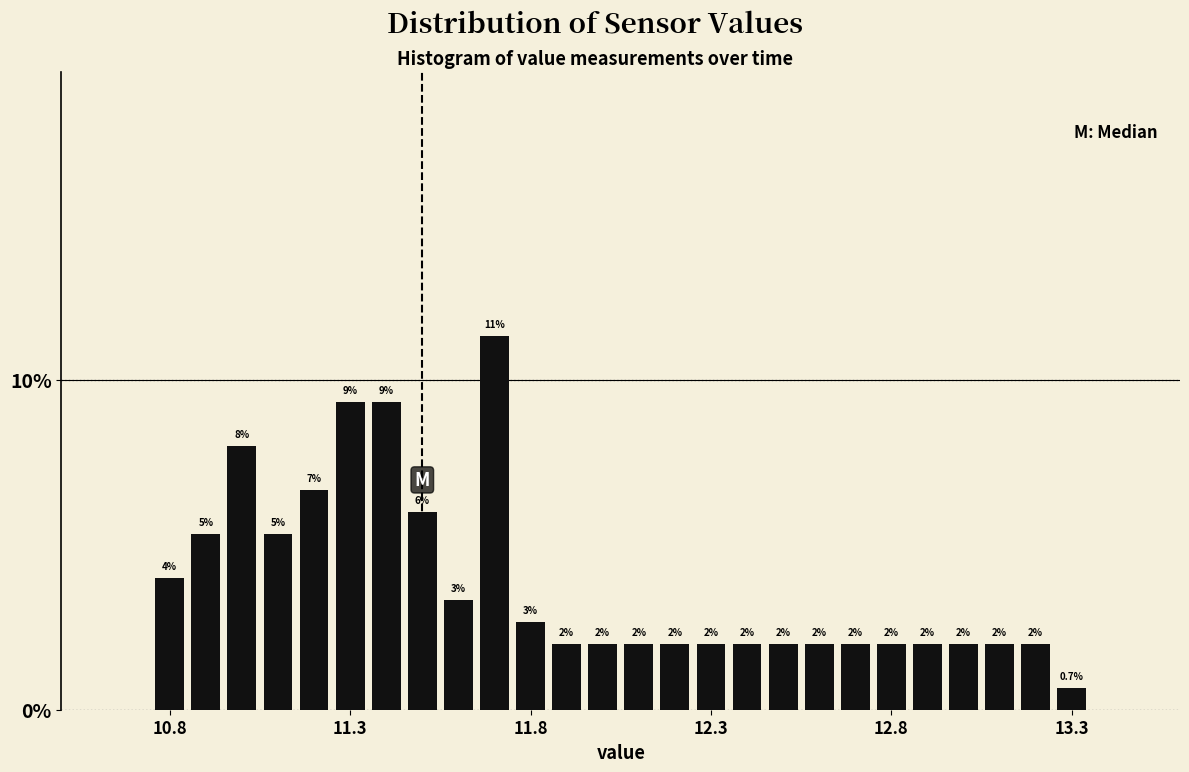

Around what value on the x-axis is the tallest bar? Give the approximate position of its centre, as read against the axis.

11.70